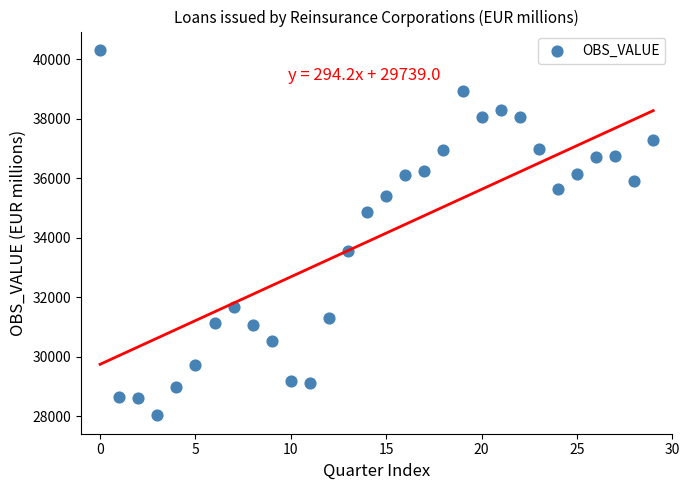

What is the range of Y values (max minus min)?

12298.2